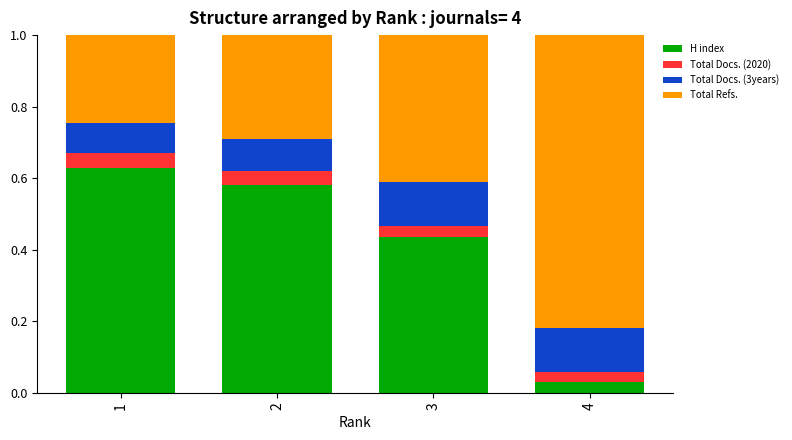

The H index series shows 0.3 at 2. True or false?

False